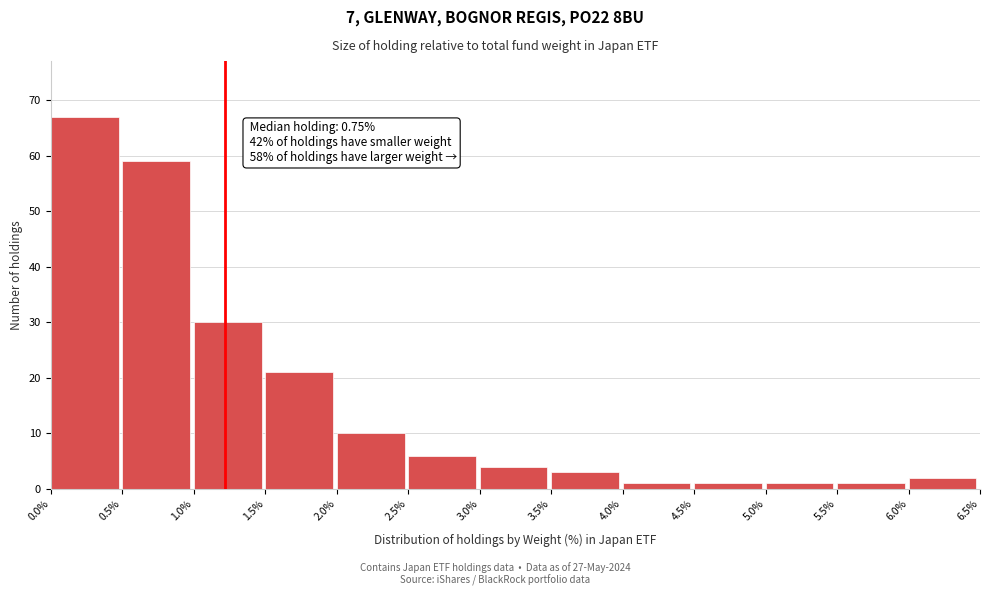

Which range on the x-axis has the tallest bar?

0.0% to 0.5%